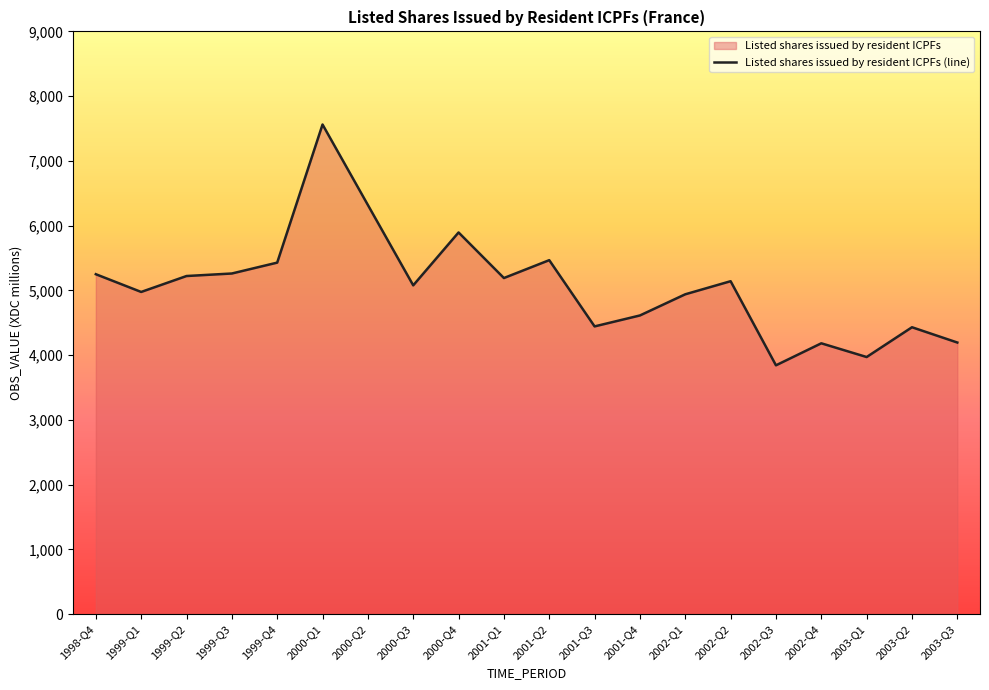

Rank the categories by value from lowest to highest.

2002-Q3, 2003-Q1, 2002-Q4, 2003-Q3, 2003-Q2, 2001-Q3, 2001-Q4, 2002-Q1, 1999-Q1, 2000-Q3, 2002-Q2, 2001-Q1, 1999-Q2, 1998-Q4, 1999-Q3, 1999-Q4, 2001-Q2, 2000-Q4, 2000-Q2, 2000-Q1